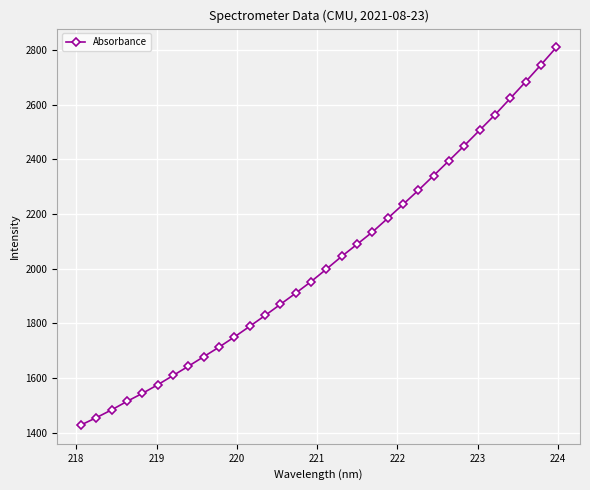

True or false: there are more than 2 points higher than both neighbors.

False